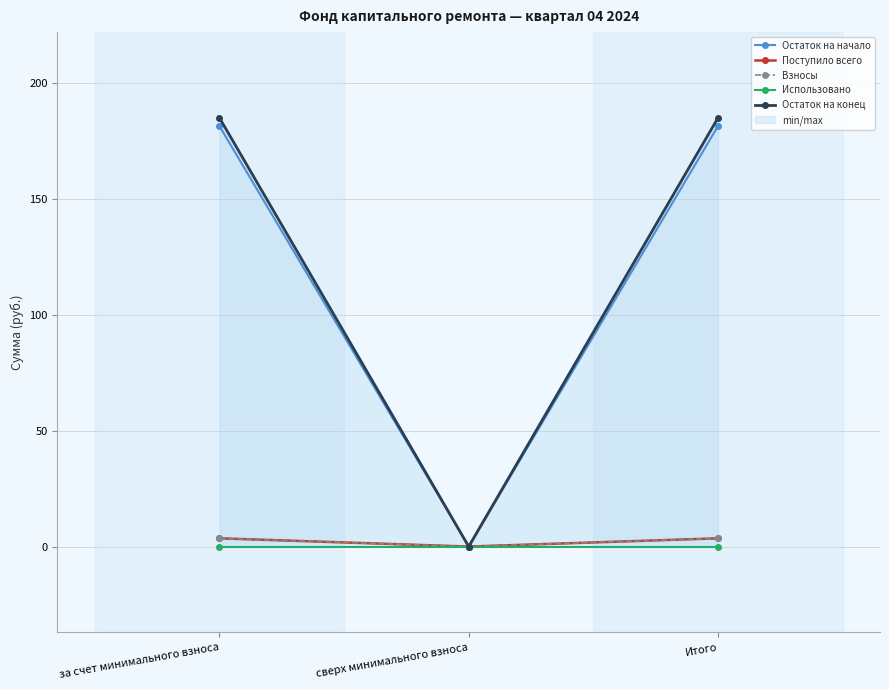

How many values in Поступило всего are above zero?

2